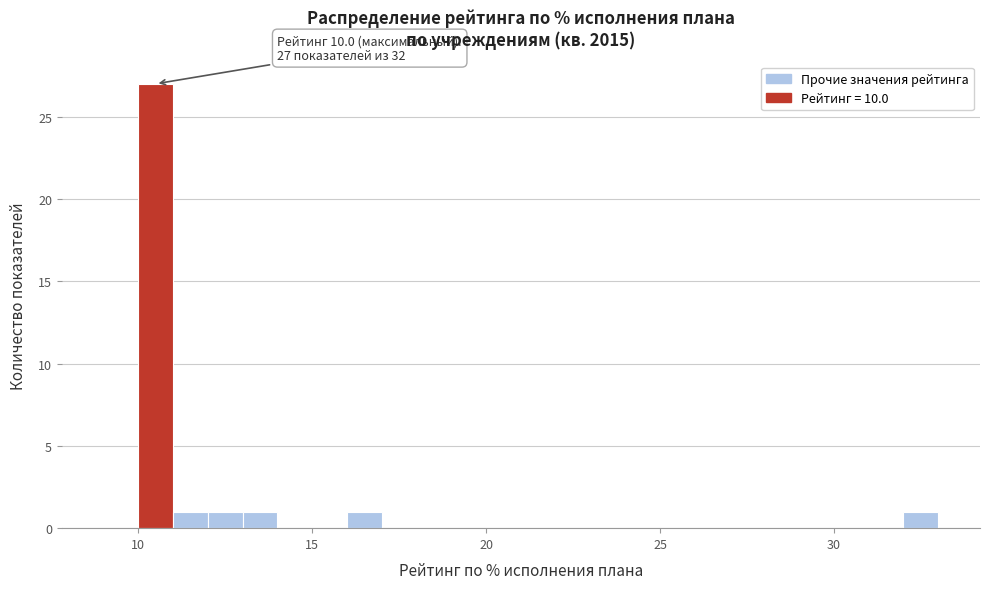

Around what value on the x-axis is the tallest bar? Give the approximate position of its centre, as read against the axis.

10.5